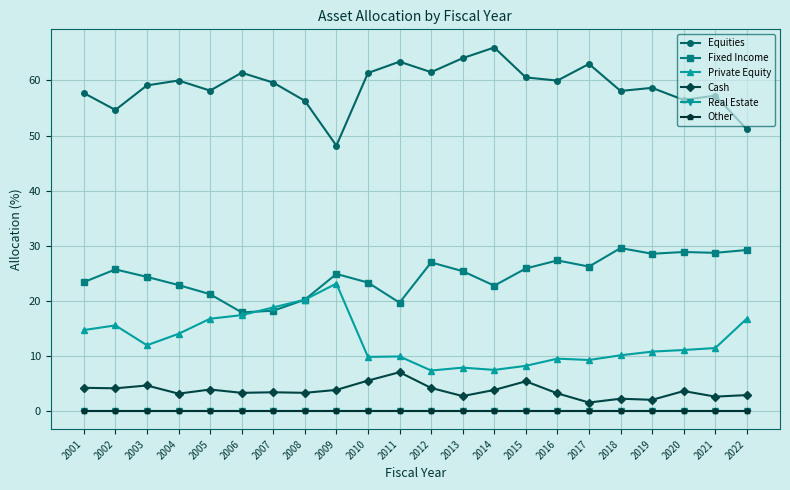

What is the difference between the second highest and minimum values in the Private Equity series?

12.8